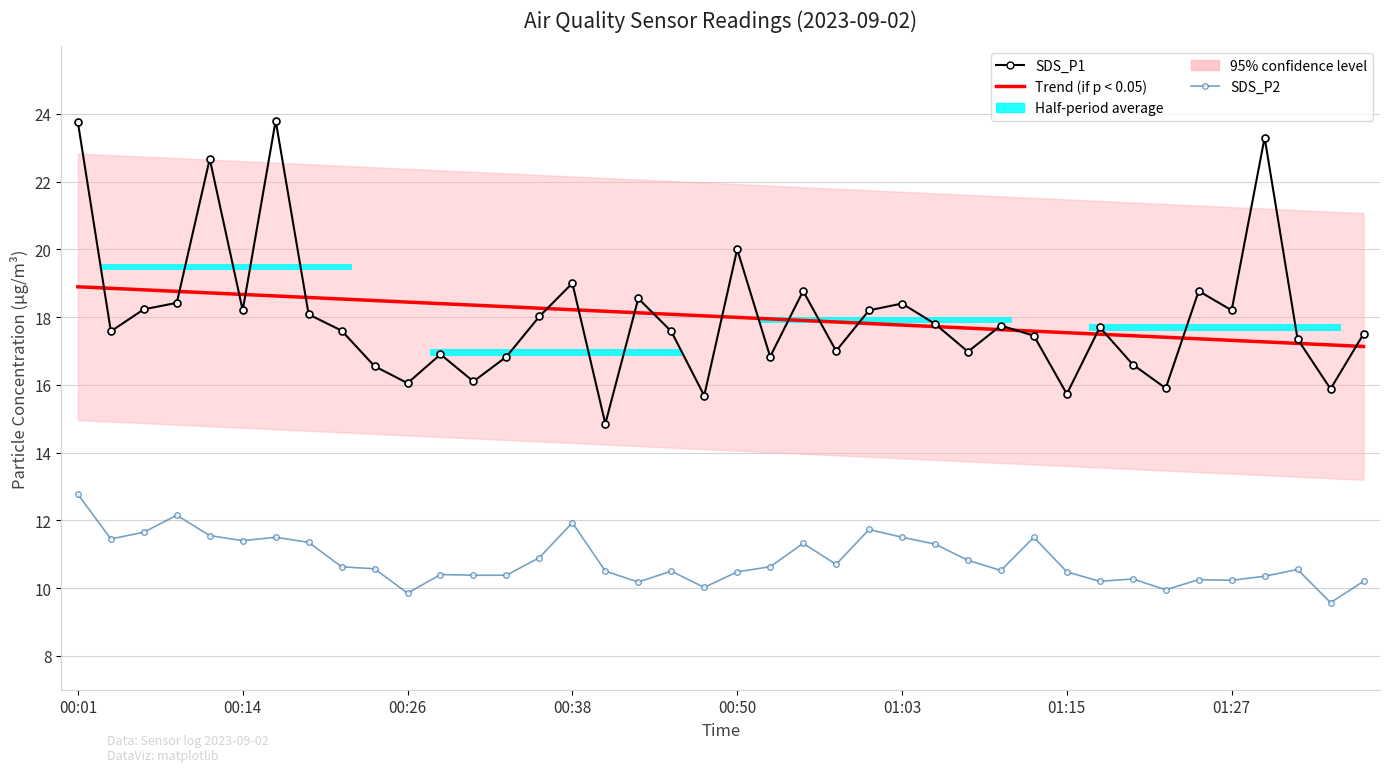

Rank the series at 17 from highest to lowest value.

SDS_P1, Trend (if p < 0.05), SDS_P2